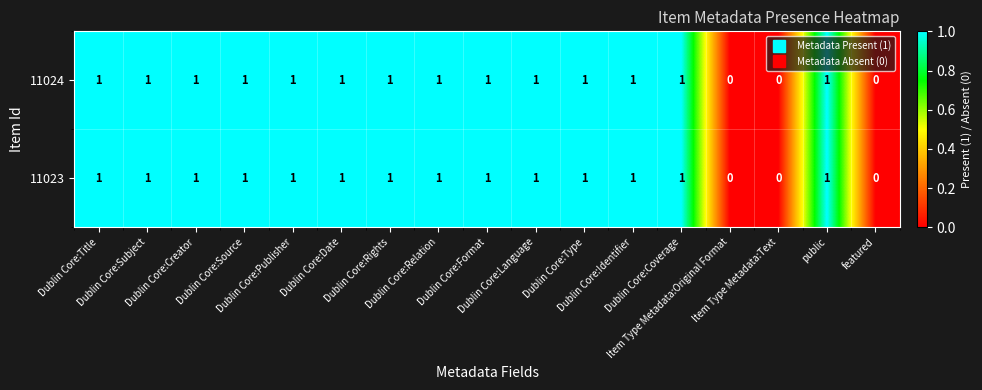

How many data points in 11023 are less than 1?

3